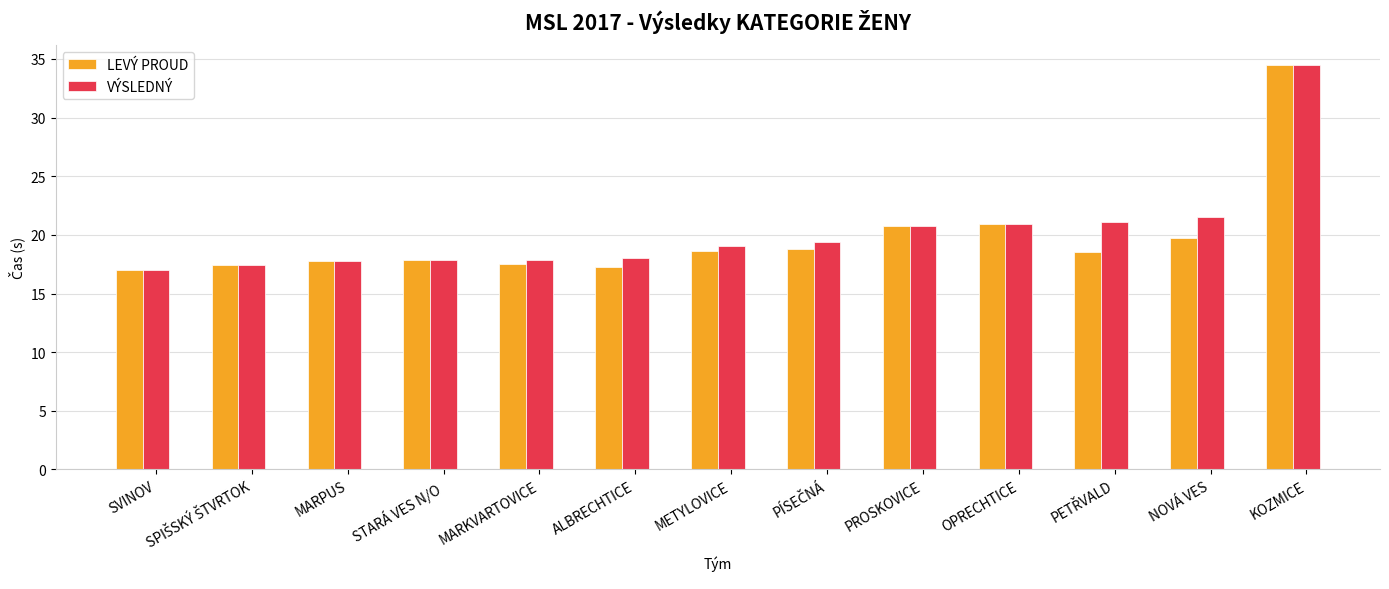

What is the difference between the second highest and minimum values in the VÝSLEDNÝ series?

4.5